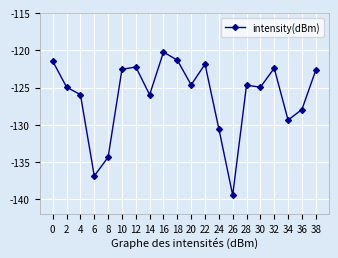

Which label corresponds to the largest value in the chart?

16